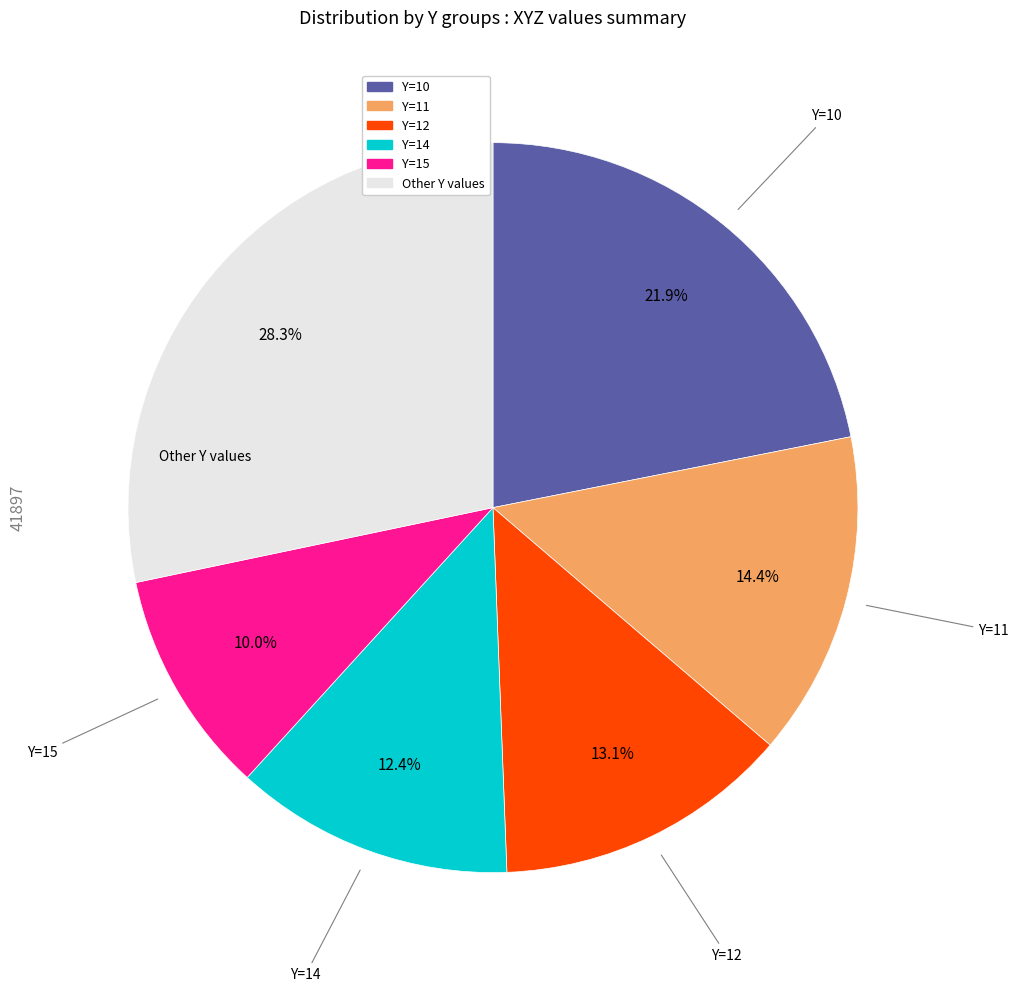

Is there any slice that represents more than half of the pie?

No